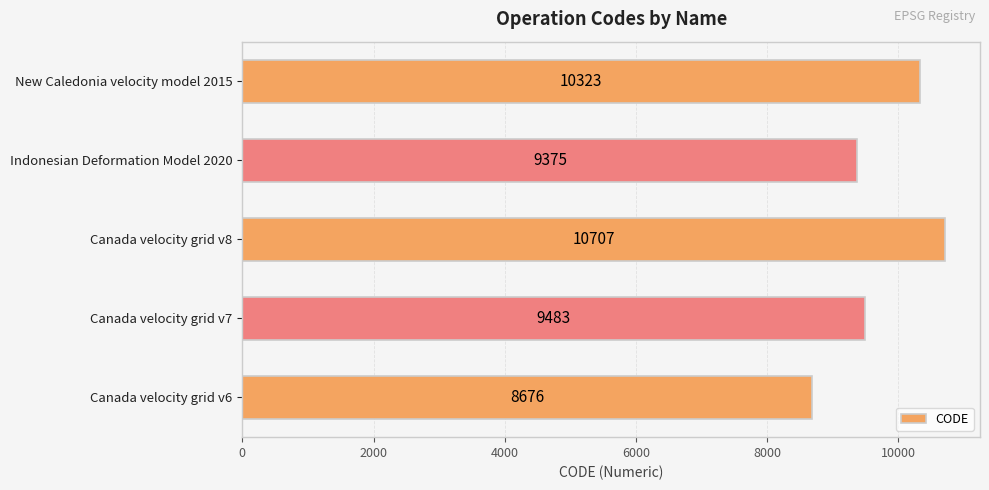

Which has a higher value, Canada velocity grid v7 or Indonesian Deformation Model 2020?

Canada velocity grid v7